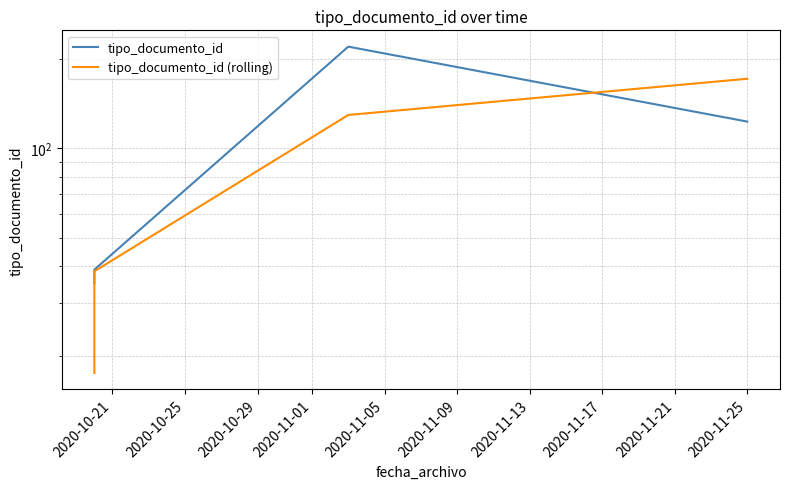

Between 2020-11-01 and 2020-11-05, which series saw the biggest shift?

tipo_documento_id